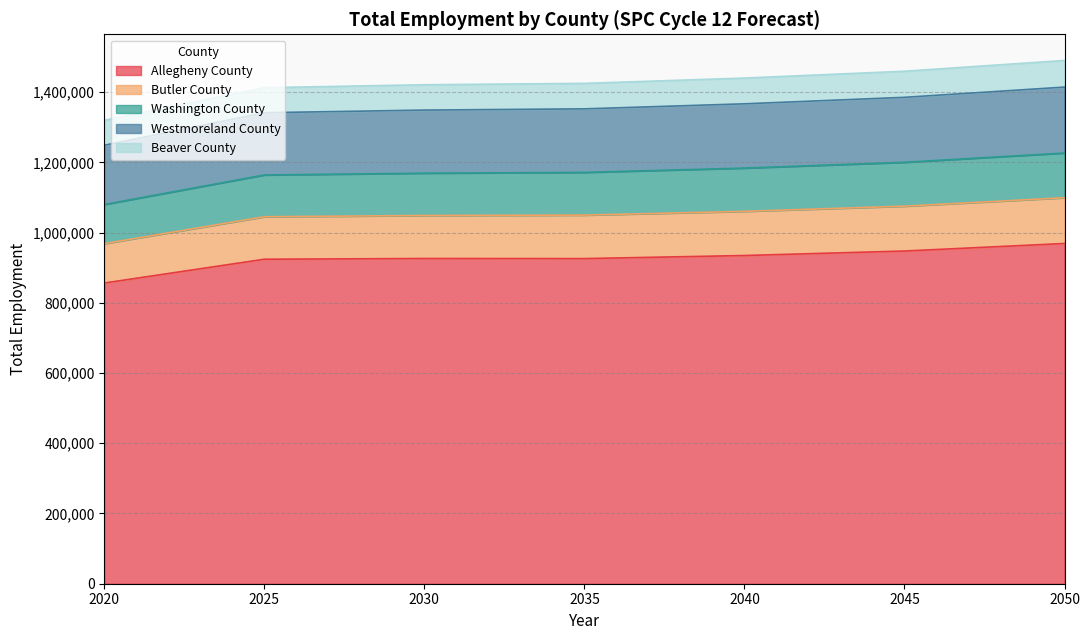

What is the total value across all series at 2040?

1440008